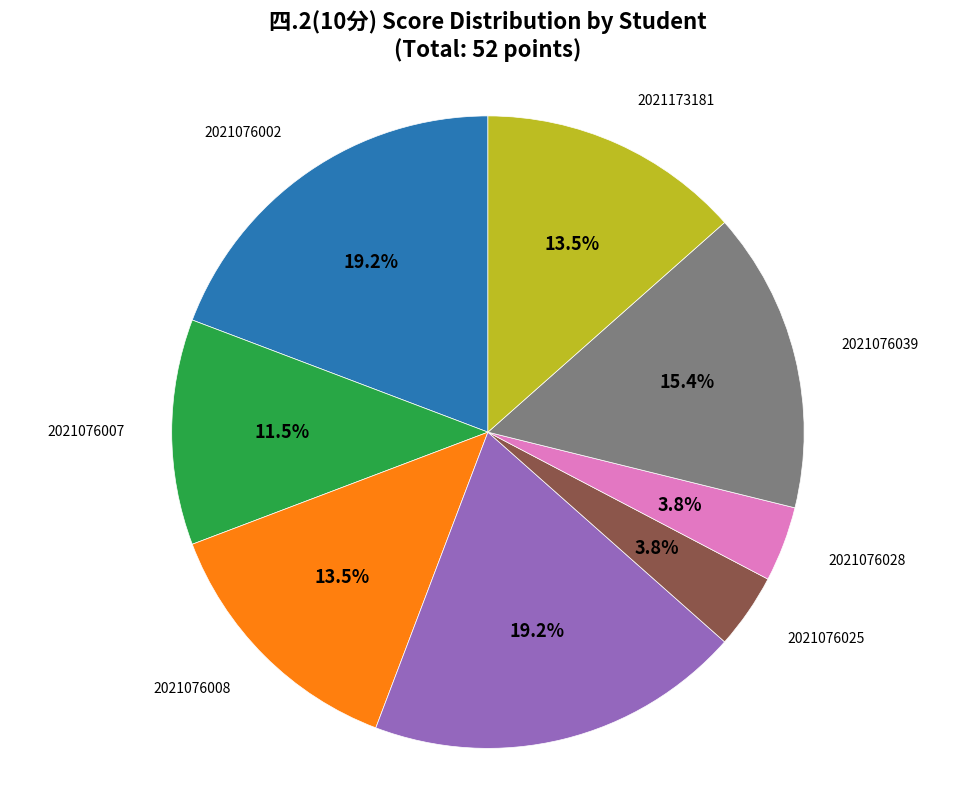

Does any single category account for the majority?

No